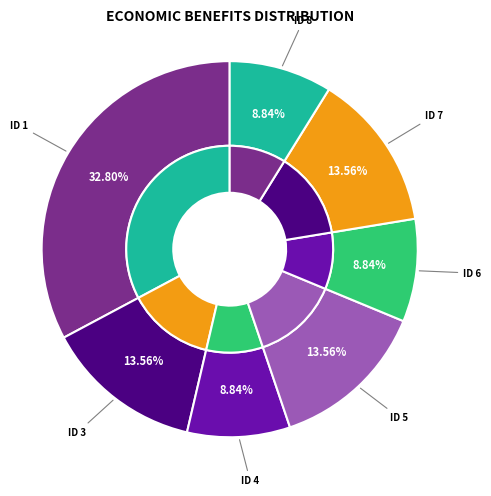

Rank the categories by value from highest to lowest.

ID 1, ID 3, ID 5, ID 7, ID 4, ID 6, ID 8